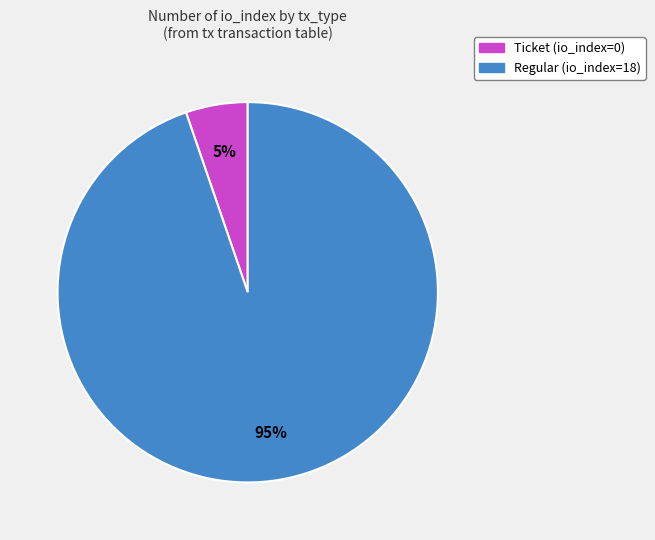

How many segments does this pie chart have?

2